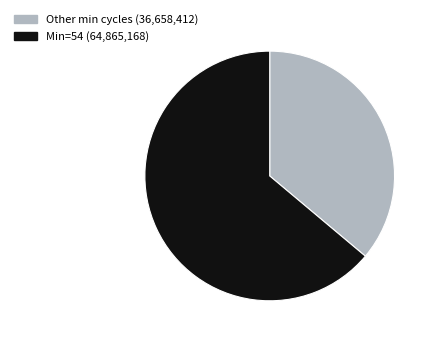

Combined, do Other min cycles (36,658,412) and Min=54 (64,865,168) account for over 50%?

Yes